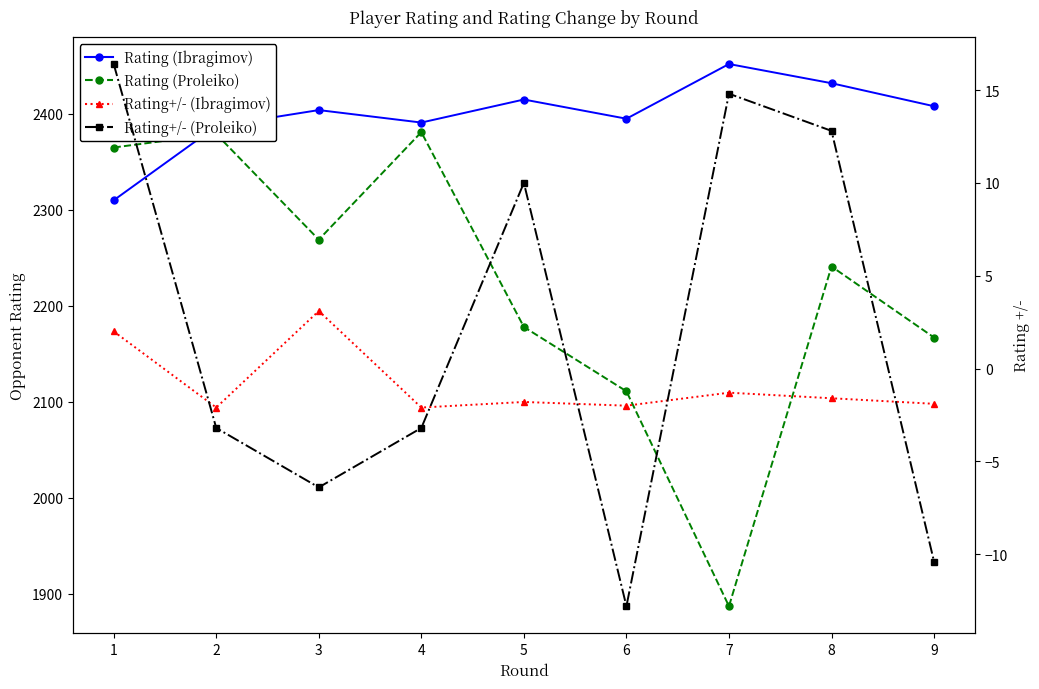

Which label corresponds to the smallest value in the chart?

6